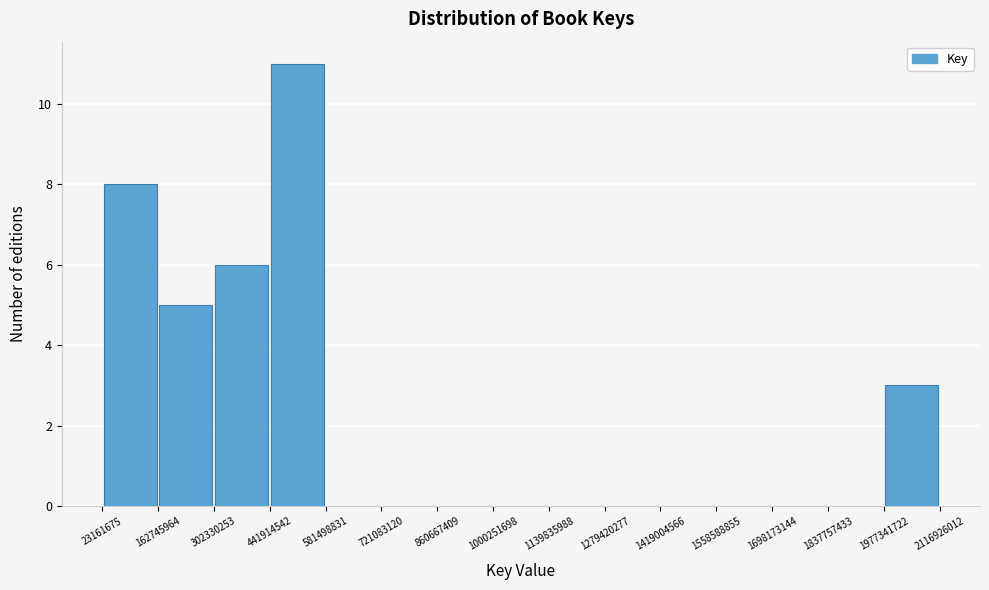

Which range on the x-axis has the tallest bar?

441914542 to 581498831